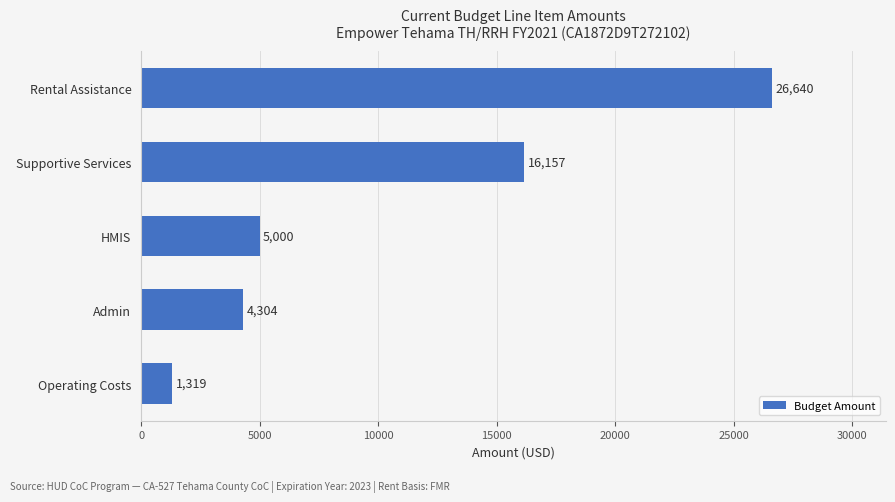

What is the smallest value displayed?

1319